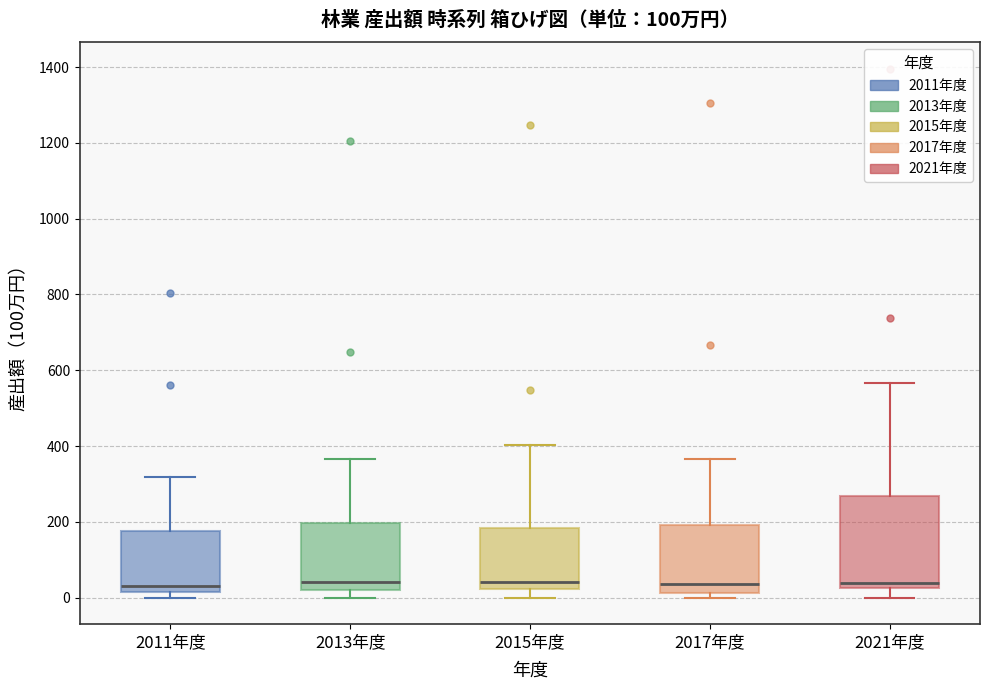

Reading left to right, read every box against the y-axis: the position of its median line, the range the box covers, and the ends of its whiskers. The values are not printed on the chart, so give them approximately, as read against the axis.

2011年度: median 40, box 20 to 180, whiskers 0 to 320
2013年度: median 40, box 20 to 200, whiskers 0 to 360
2015年度: median 40, box 20 to 180, whiskers 0 to 400
2017年度: median 40, box 20 to 200, whiskers 0 to 360
2021年度: median 40, box 20 to 260, whiskers 0 to 560